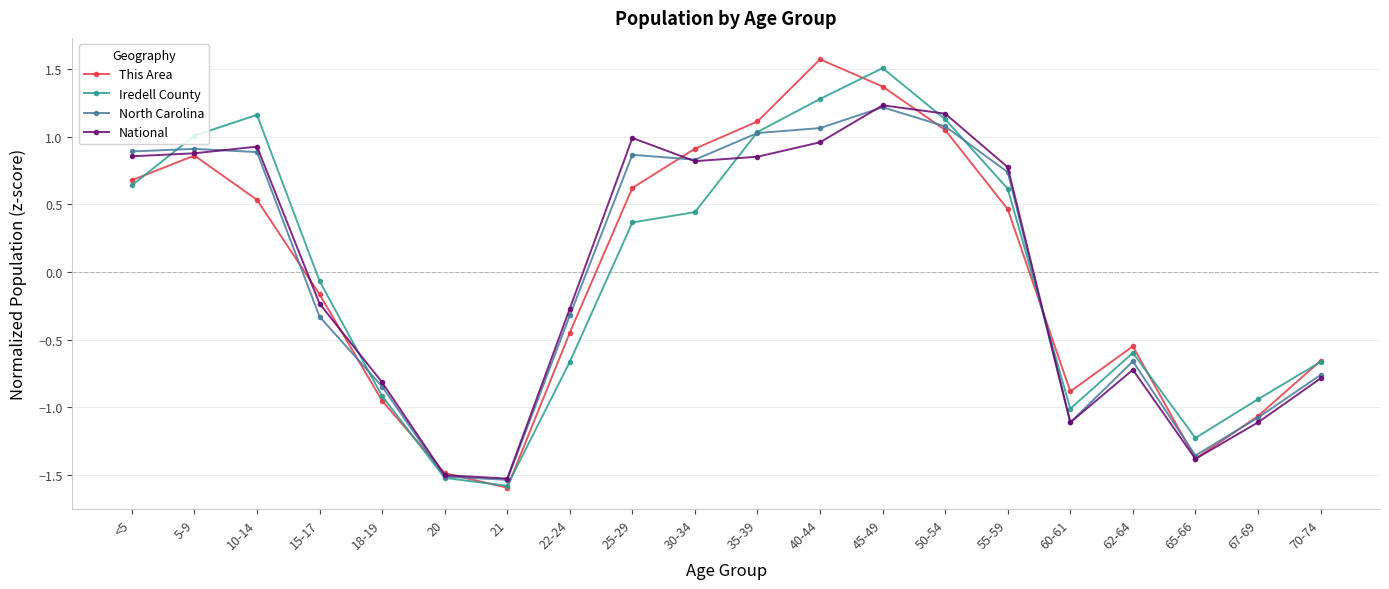

Which series has the widest spread of values?

This Area